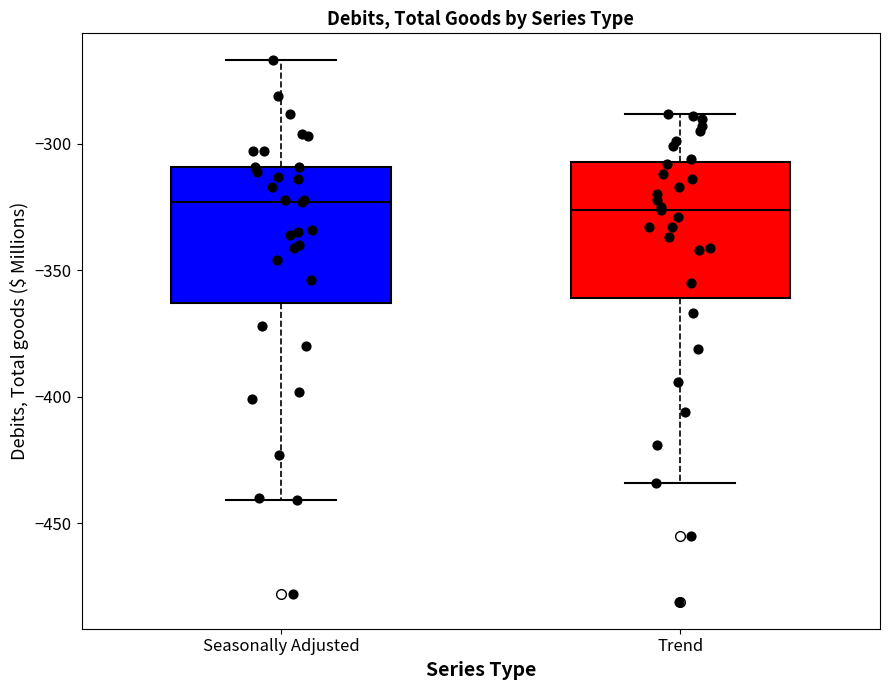

Where does the lower whisker of the box for Trend end on the y-axis? The values are not printed on the chart, so give them approximately, as read against the axis.

-435